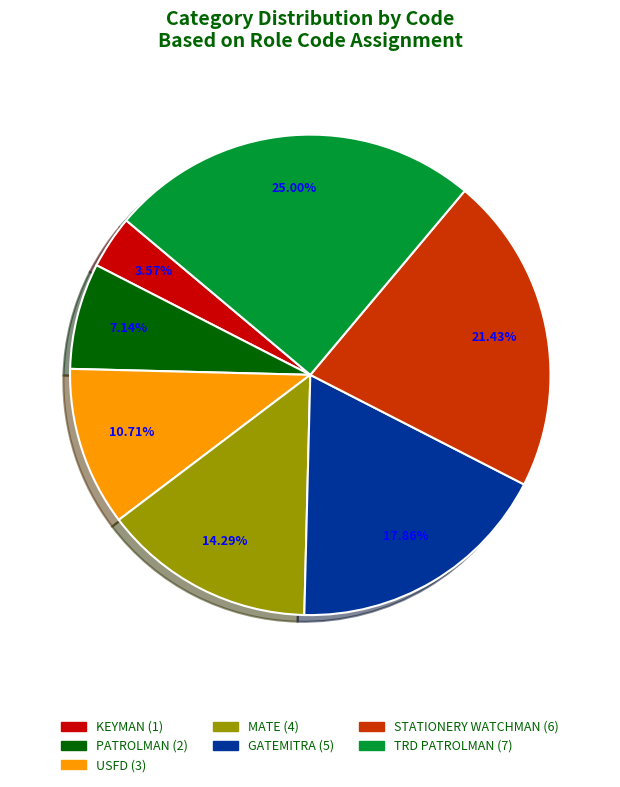

The STATIONERY WATCHMAN slice represents 12% of the pie. True or false?

False